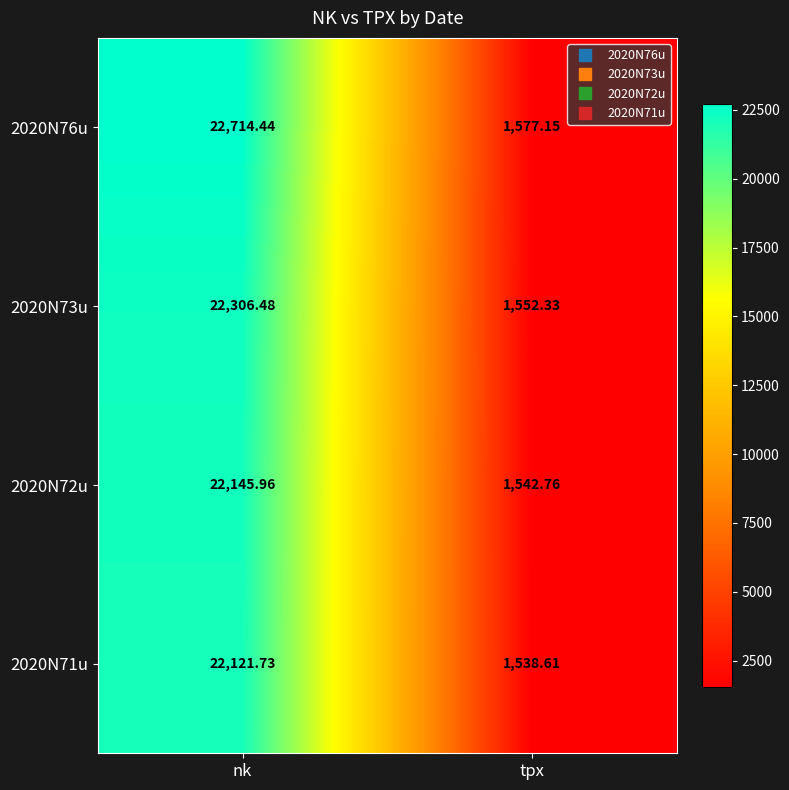

Which category has the lowest value across all series?

tpx